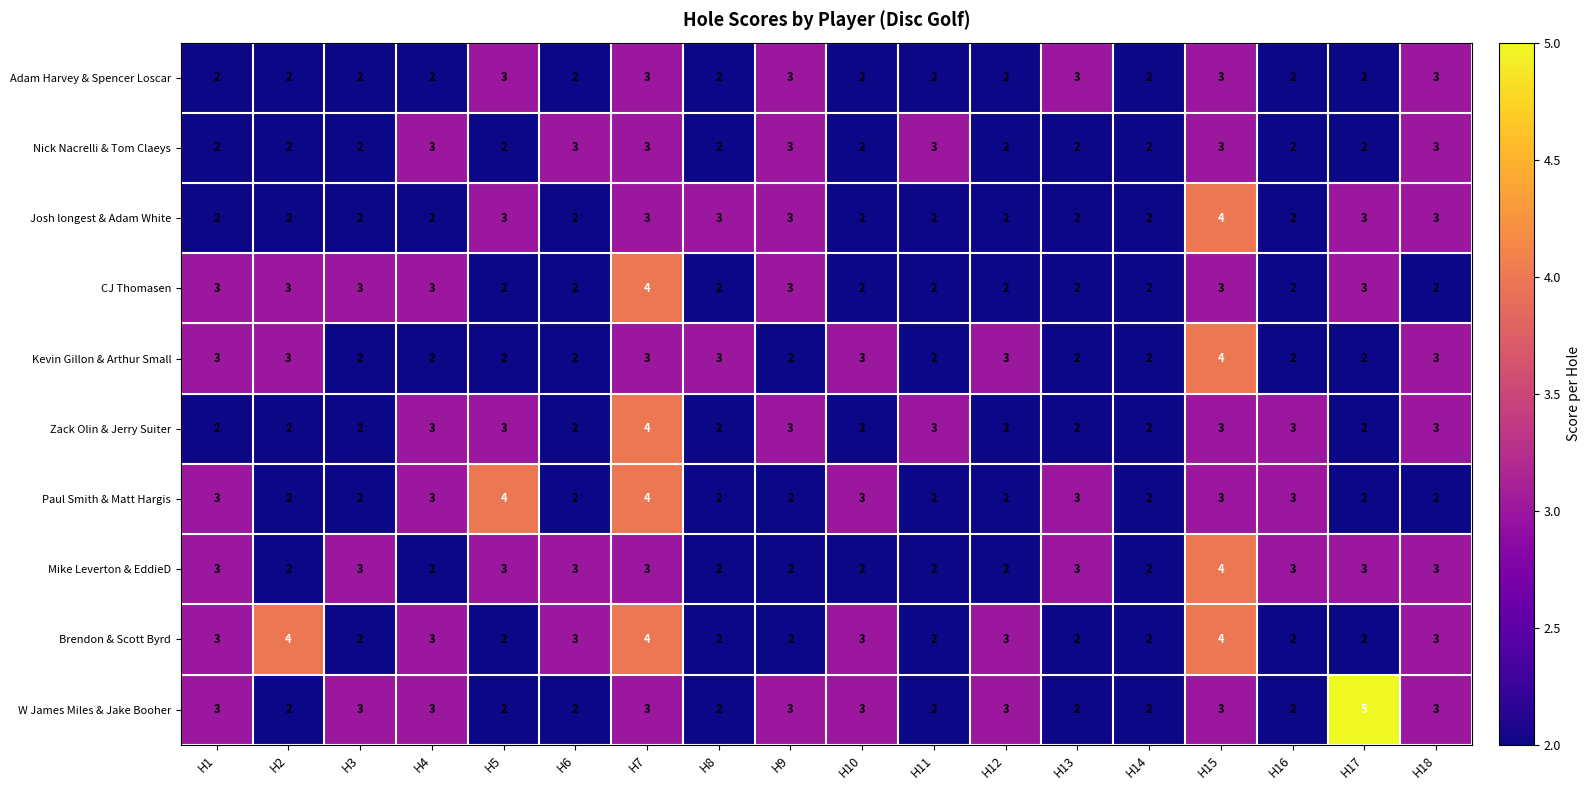

What is the total value across all series at H14?

20